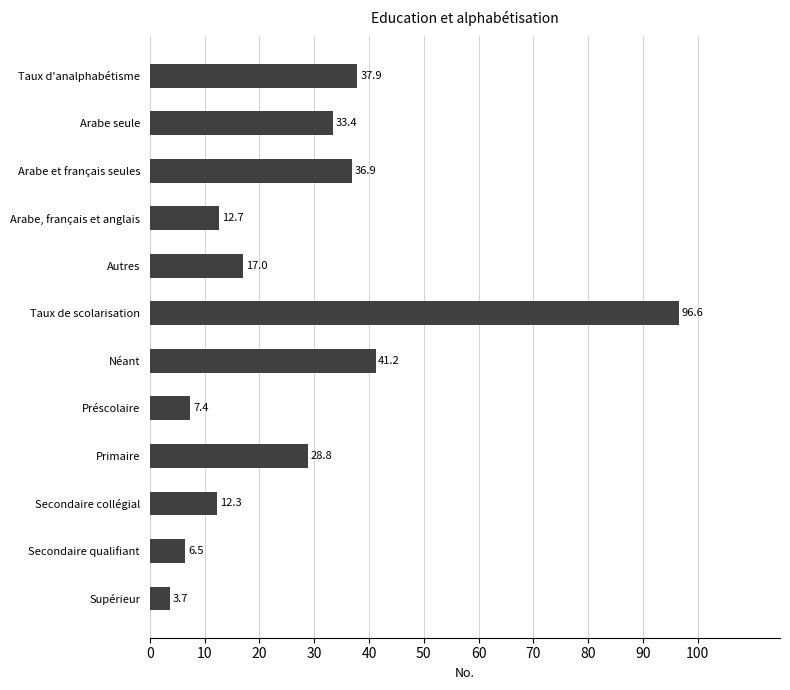

At which category does the chart reach its minimum across all series?

Supérieur